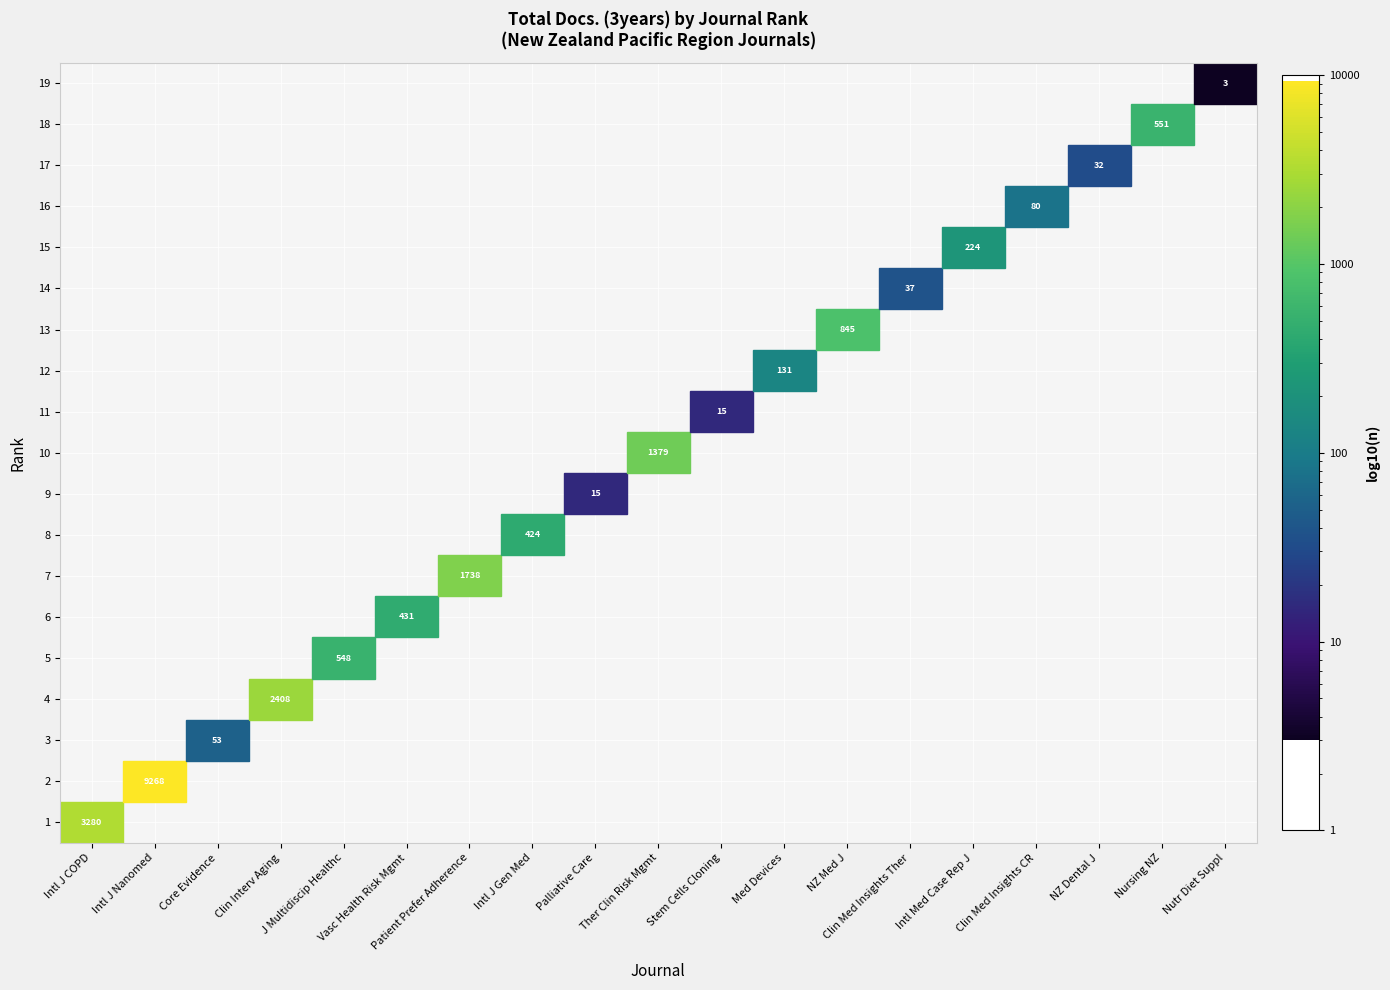

The Clinical Medicine Insights: Therapeutics series shows 17 at Rank 16. True or false?

False